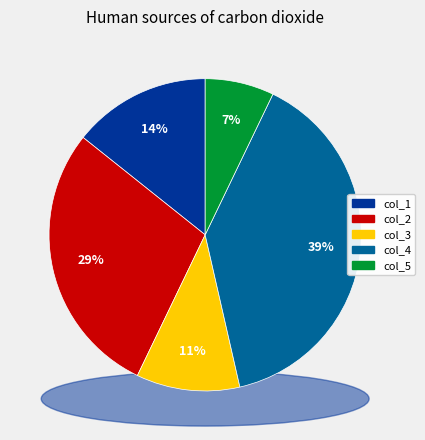

How many segments does this pie chart have?

5